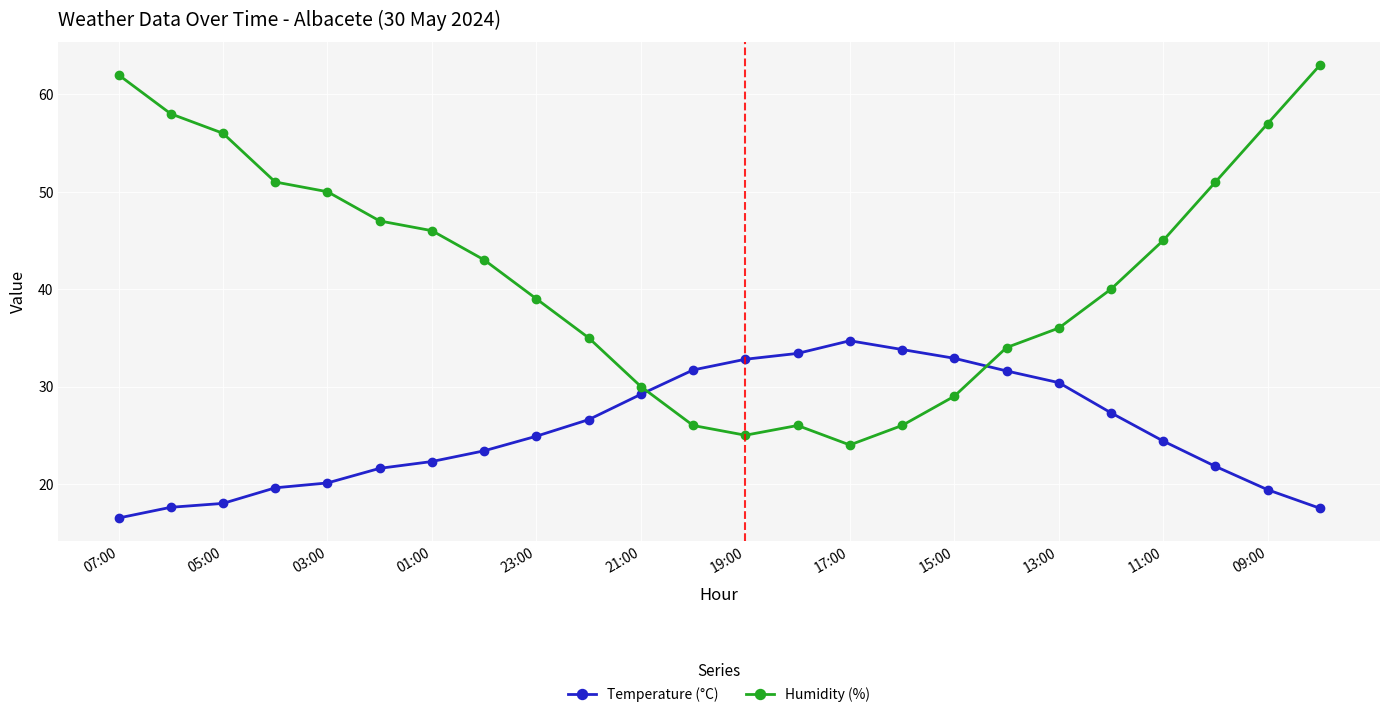

What is the smallest value displayed?

16.5